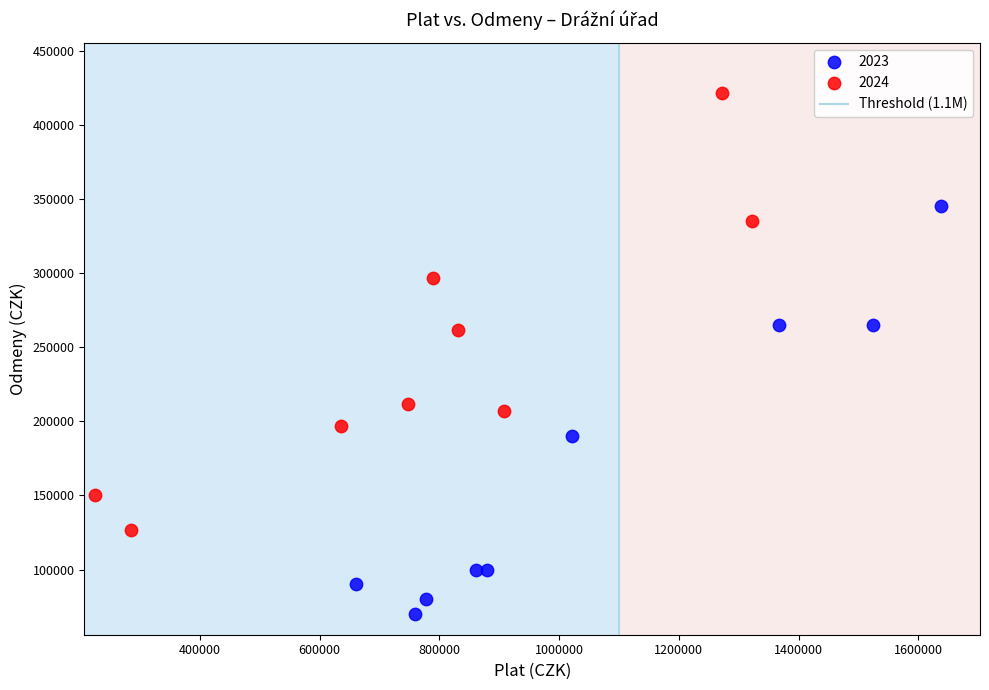

Which series contains the lowest Y value?

2023